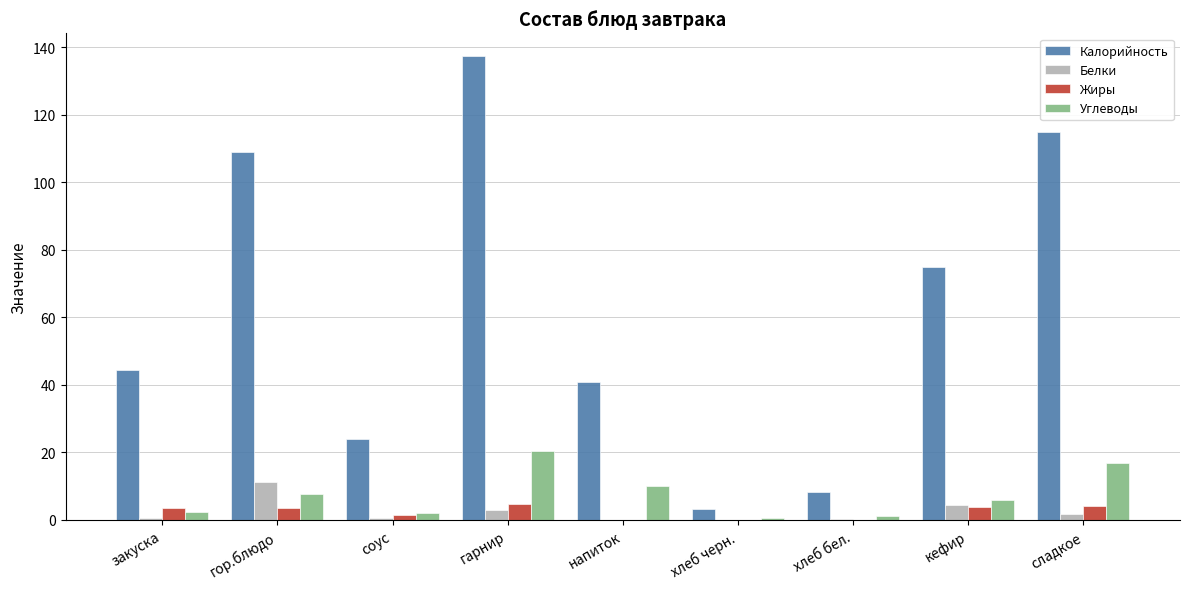

What is the approximate value of Белки at закуска?

0.6